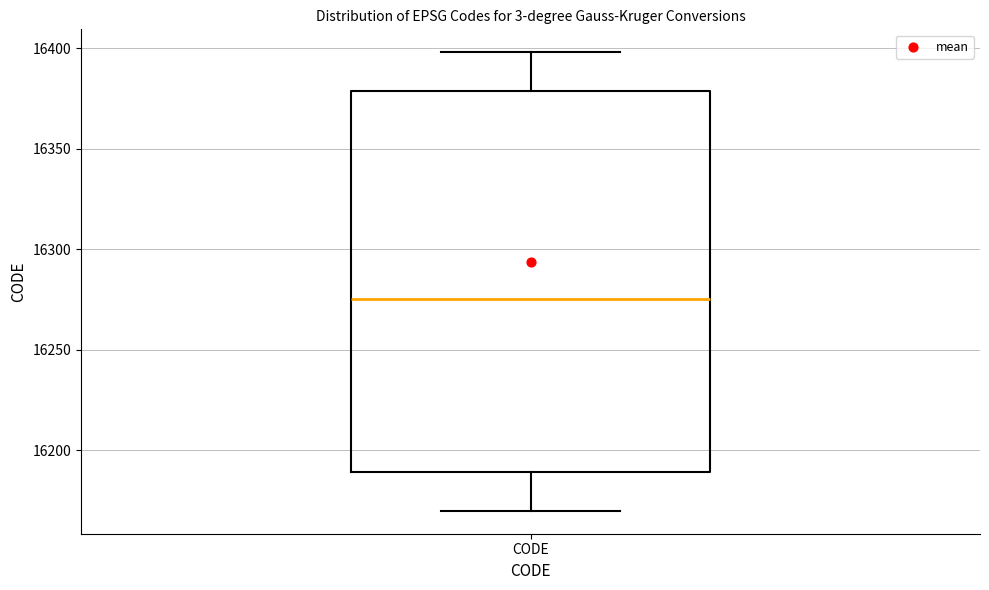

Read this box plot against the y-axis: the position of the median line, the range covered by the box, and the ends of both whiskers. The values are not printed on the chart, so give them approximately, as read against the axis.

median 16275, box 16190 to 16380, whiskers 16170 to 16400